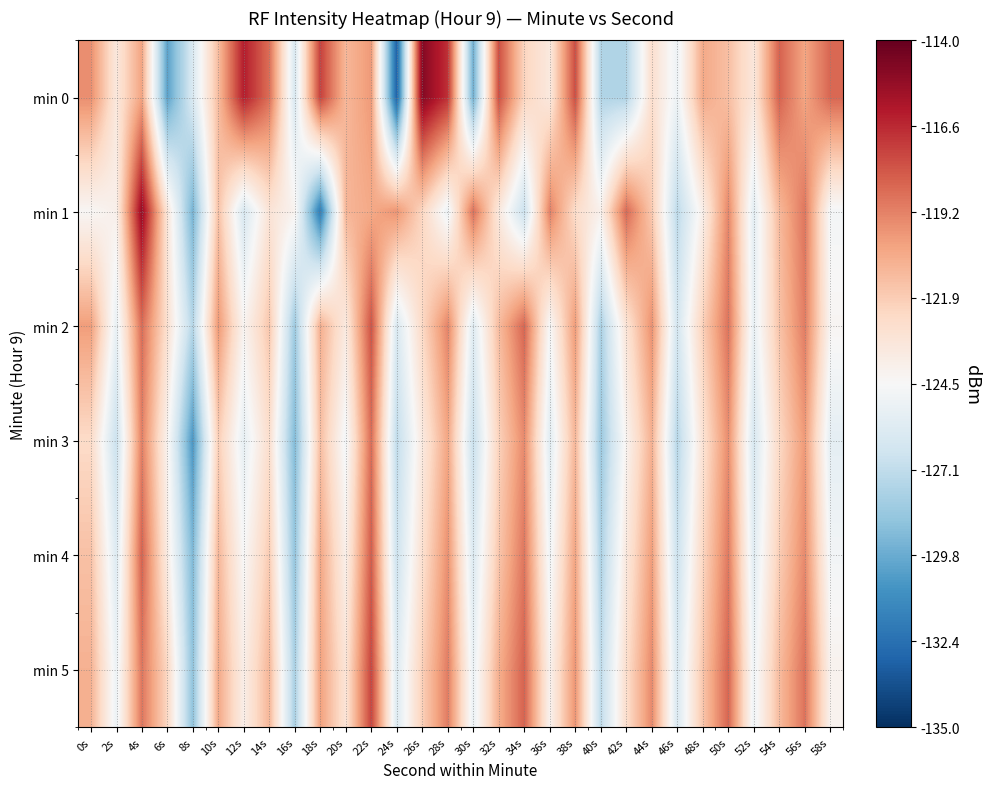

Which series has the widest spread of values?

min 0